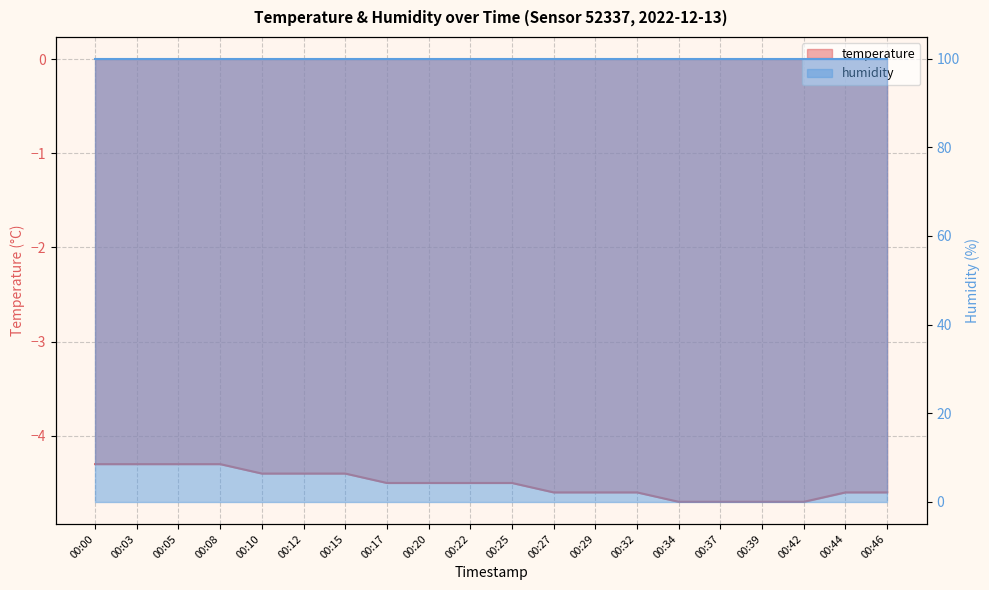

The chart shows a value of -7.3 at 00:15. True or false?

False